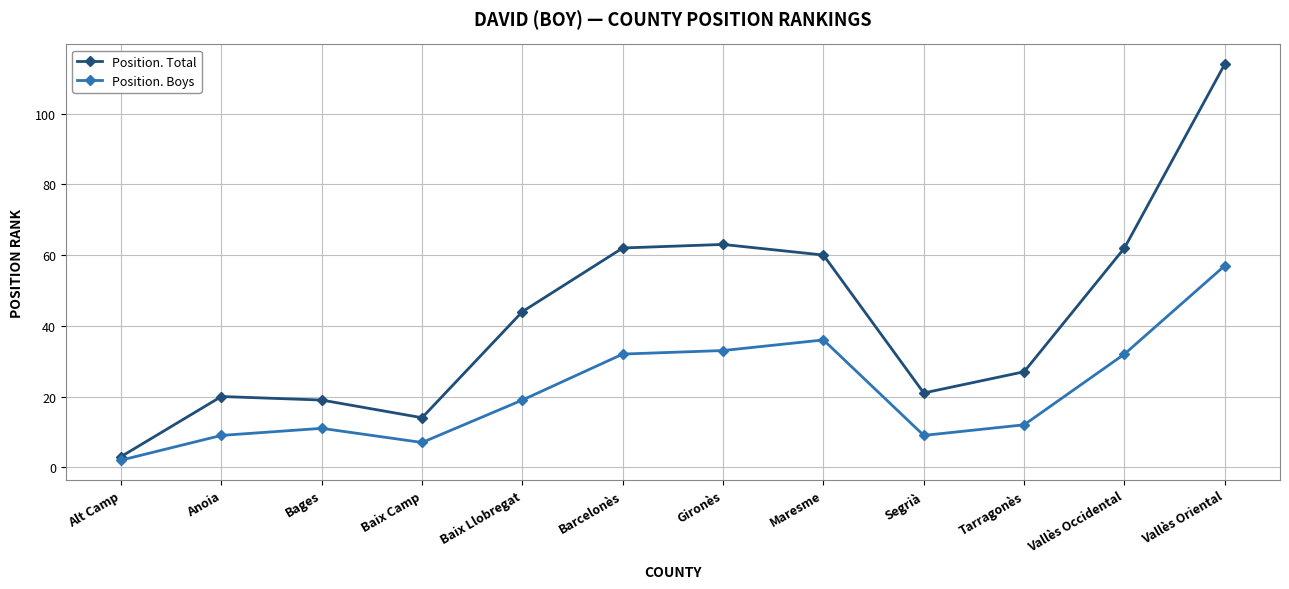

True or false: Position. Boys and Position. Total cross at least once.

False